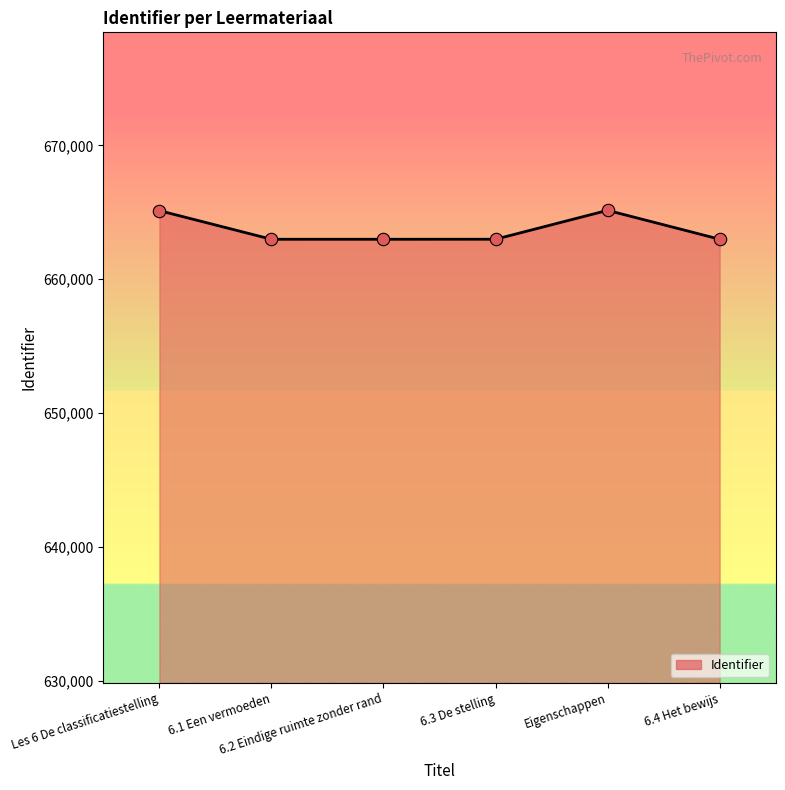

What is the change in value from Les 6 De classificatiestelling to Eigenschappen?

+23